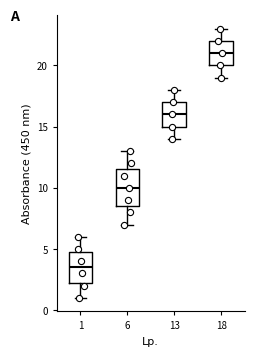

Which box's median line is the lowest?

1